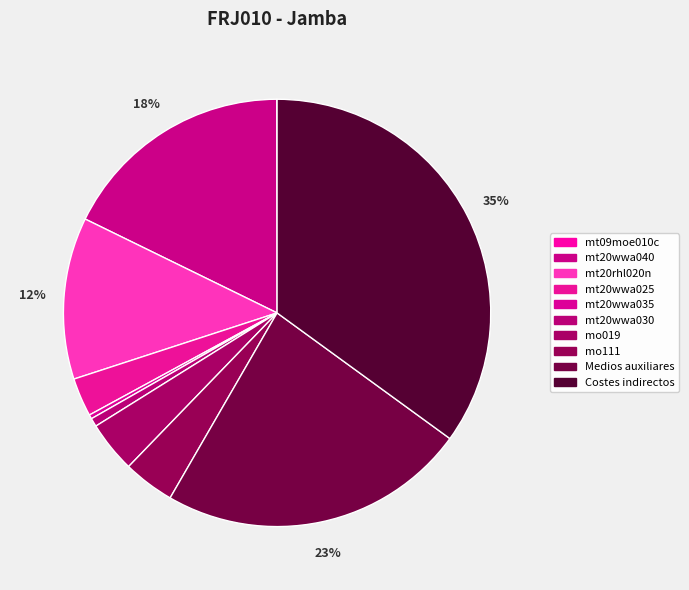

To the nearest percent, what portion does Medios auxiliares represent?

23%